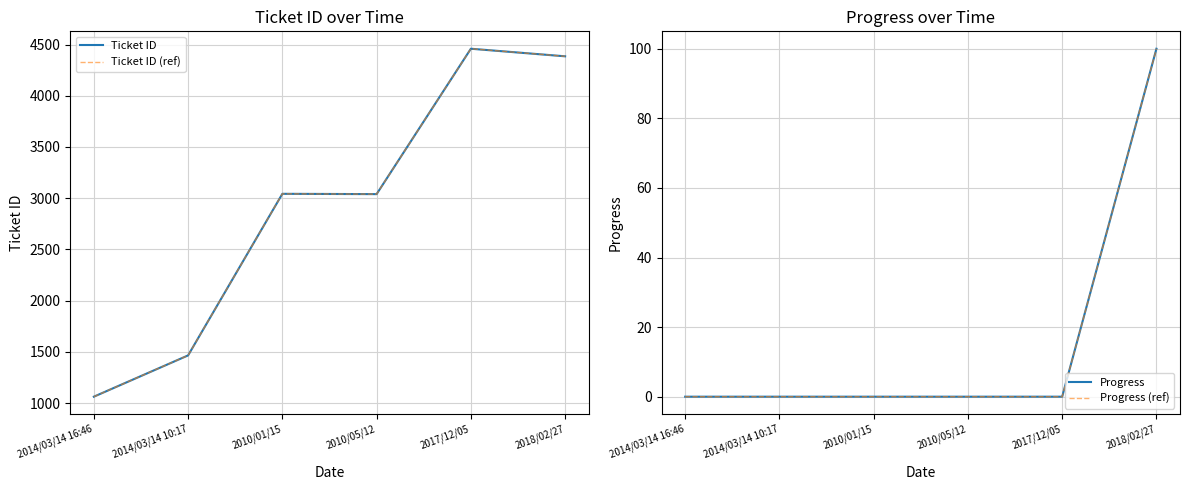

At which category does Ticket ID reach its first local valley?

2010/05/12